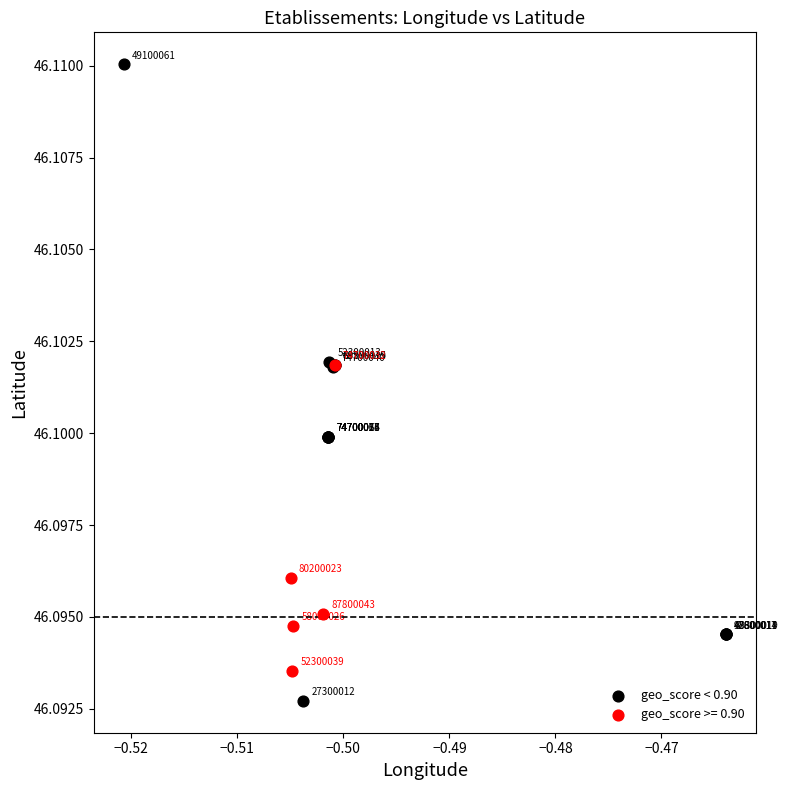

Which series reaches the minimum Y coordinate?

geo_score < 0.90